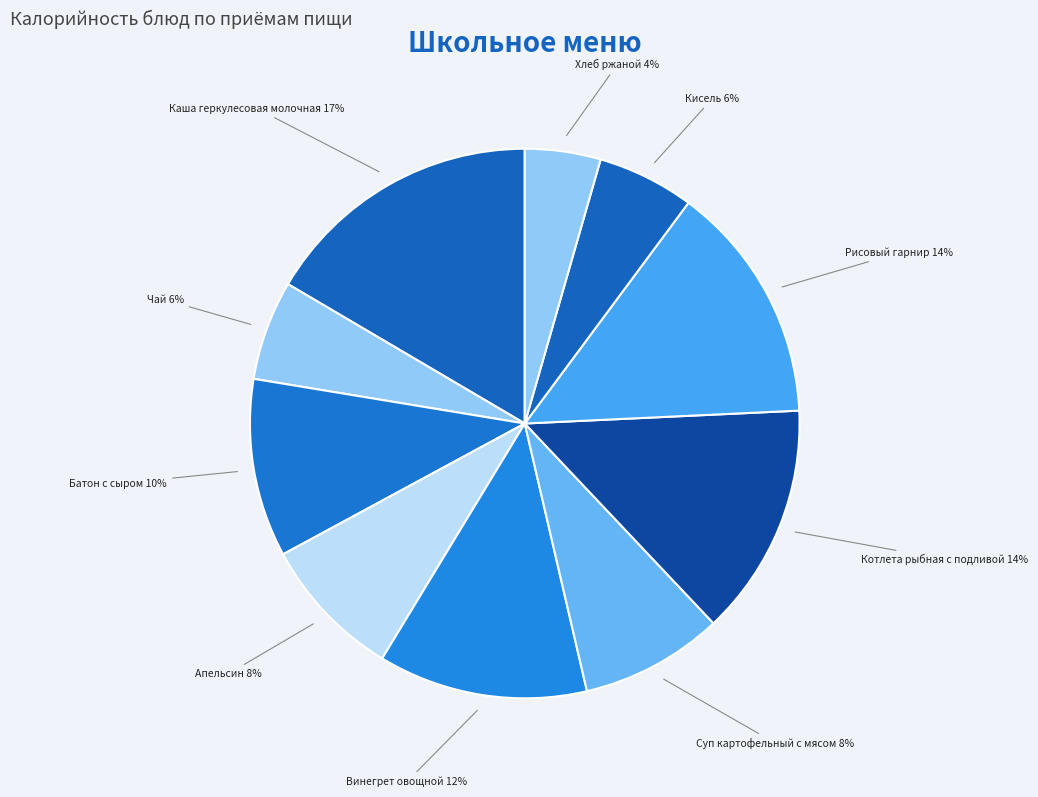

To the nearest percent, what is the combined percentage of Чай and Винегрет овощной?

18%